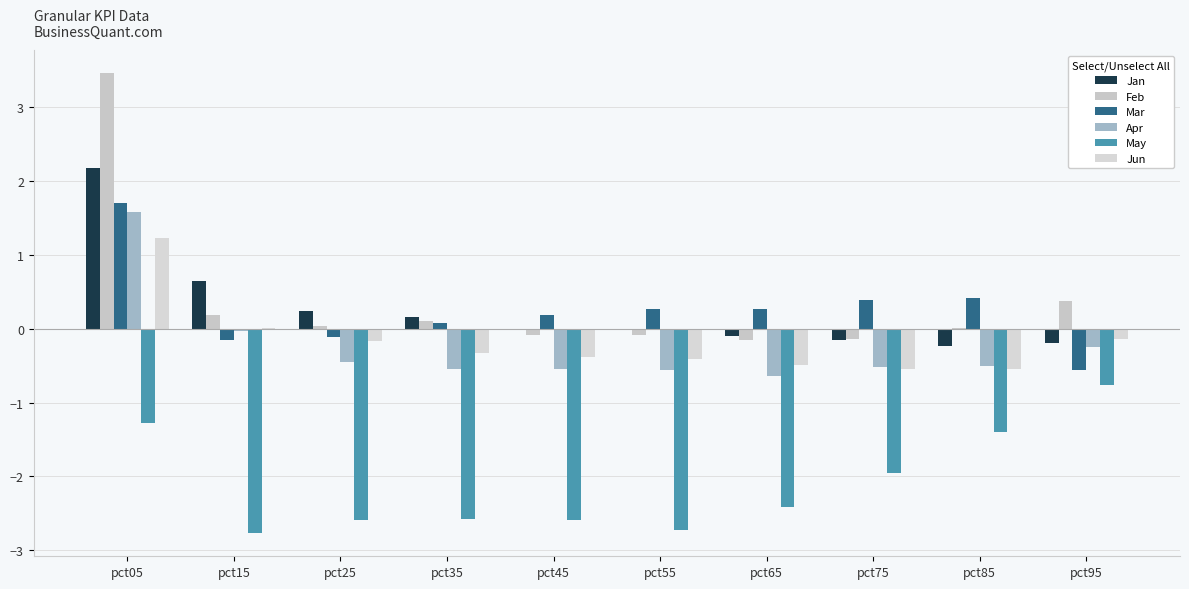

Reading left to right, list all the values displayed in this chart.

Jan: pct05=2.2	pct15=0.6	pct25=0.2	pct35=0.2	pct45=-0.0	pct55=-0.0	pct65=-0.1	pct75=-0.2	pct85=-0.2	pct95=-0.2
Feb: pct05=3.5	pct15=0.2	pct25=0.0	pct35=0.1	pct45=-0.1	pct55=-0.1	pct65=-0.2	pct75=-0.1	pct85=0.0	pct95=0.4
Mar: pct05=1.7	pct15=-0.2	pct25=-0.1	pct35=0.1	pct45=0.2	pct55=0.3	pct65=0.3	pct75=0.4	pct85=0.4	pct95=-0.6
Apr: pct05=1.6	pct15=-0.0	pct25=-0.5	pct35=-0.5	pct45=-0.5	pct55=-0.6	pct65=-0.6	pct75=-0.5	pct85=-0.5	pct95=-0.2
May: pct05=-1.3	pct15=-2.8	pct25=-2.6	pct35=-2.6	pct45=-2.6	pct55=-2.7	pct65=-2.4	pct75=-1.9	pct85=-1.4	pct95=-0.8
Jun: pct05=1.2	pct15=0.0	pct25=-0.2	pct35=-0.3	pct45=-0.4	pct55=-0.4	pct65=-0.5	pct75=-0.6	pct85=-0.5	pct95=-0.1